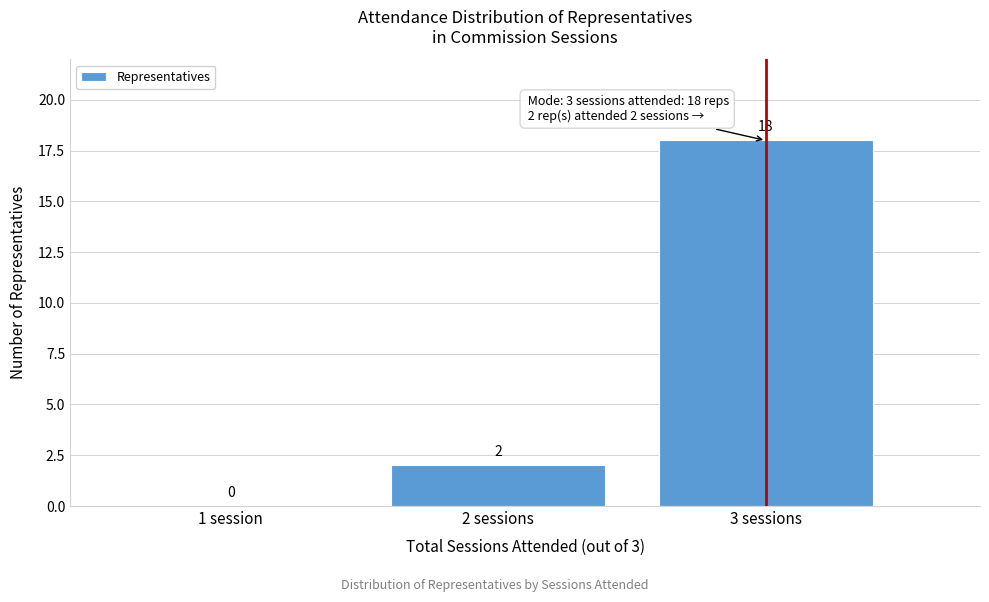

Reading left to right, extract all data points from this chart.

1 session=0	2 sessions=2	3 sessions=18